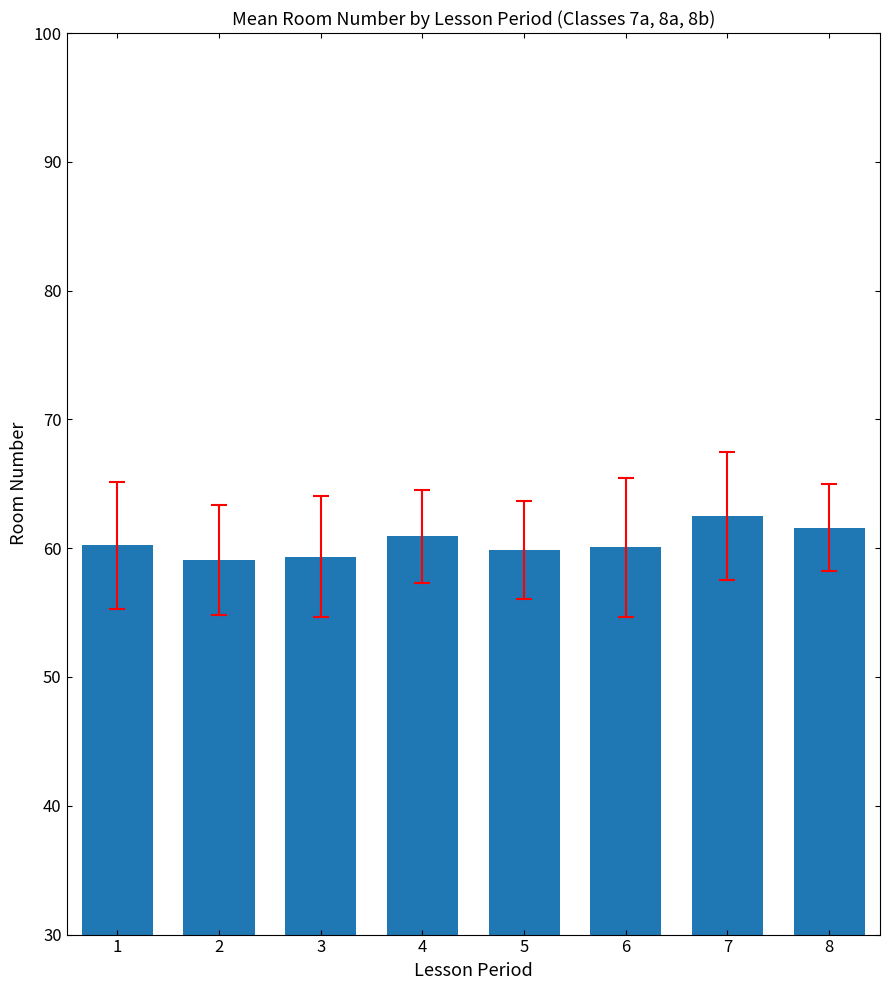

The value at 5 is 90.6. True or false?

False